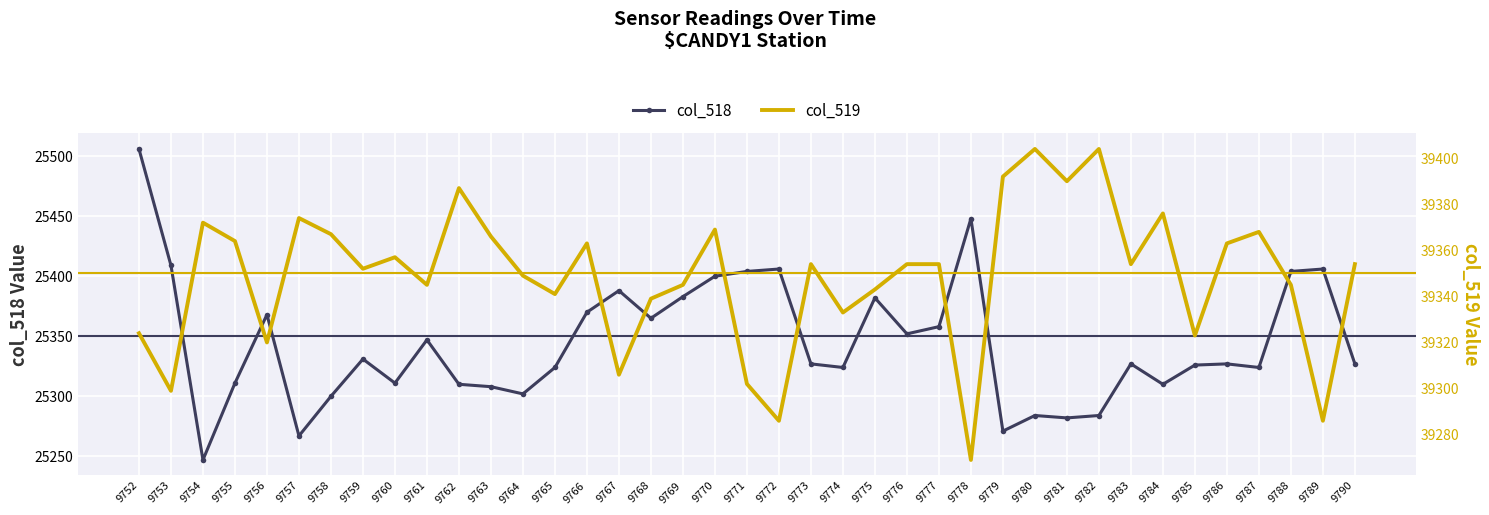

What are all the series names shown in the legend?

col_518, col_519